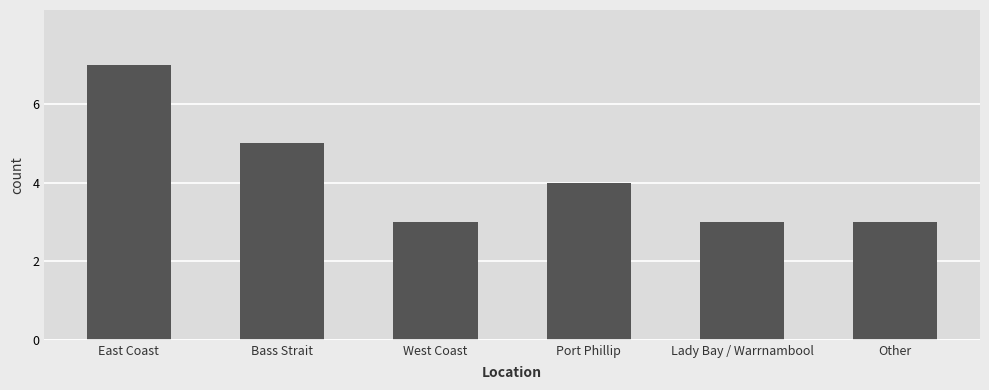

Reading right to left, extract all data points from this chart.

Other=3	Lady Bay / Warrnambool=3	Port Phillip=4	West Coast=3	Bass Strait=5	East Coast=7